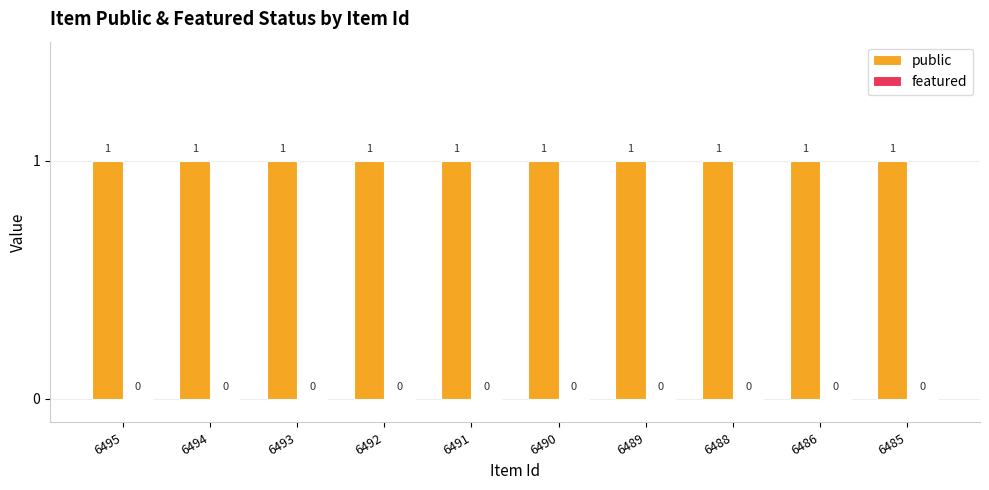

What is the total value across all series at 6486?

1